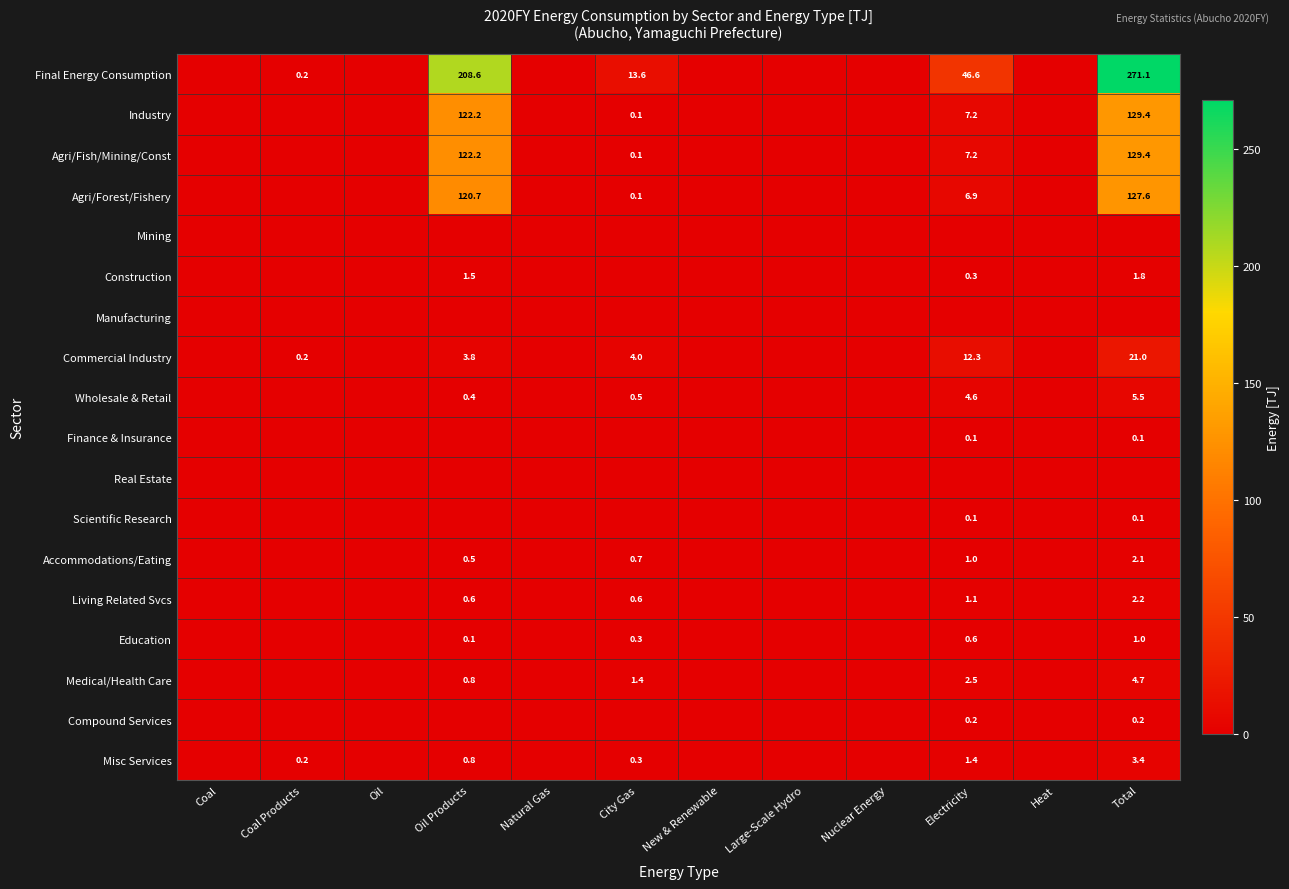

The value of Final Energy Consumption at Oil Products is 307.0. True or false?

False